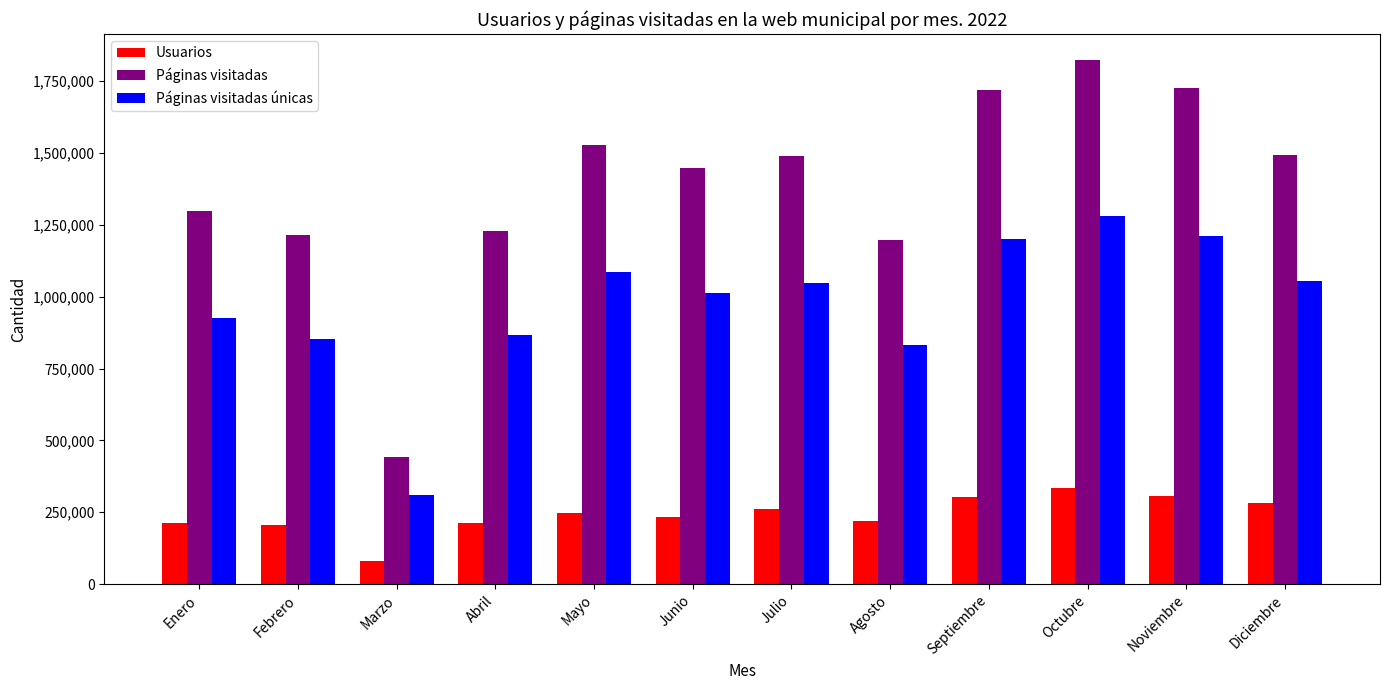

How many data points in Páginas visitadas únicas are less than 1046453?

6